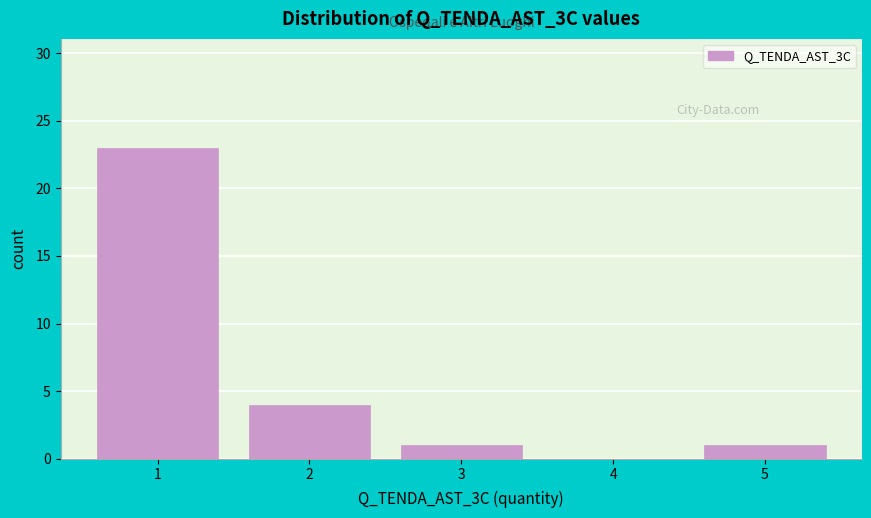

Reading left to right, transcribe this chart: for each bar, give the range it covers on the x-axis and its height. The values are not printed on the chart, so give them approximately, as read against the axis.

0.5 to 1.5: 23
1.5 to 2.5: 4
2.5 to 3.5: 1
3.5 to 4.5: 0
4.5 to 5.5: 1